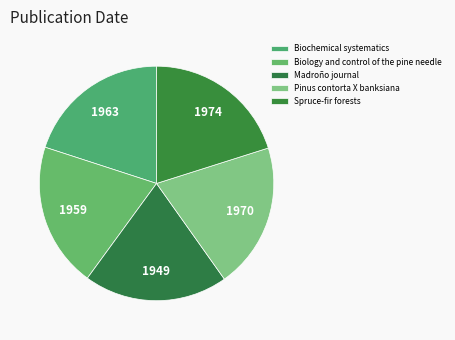

The Spruce-fir forests slice represents 14% of the pie. True or false?

False